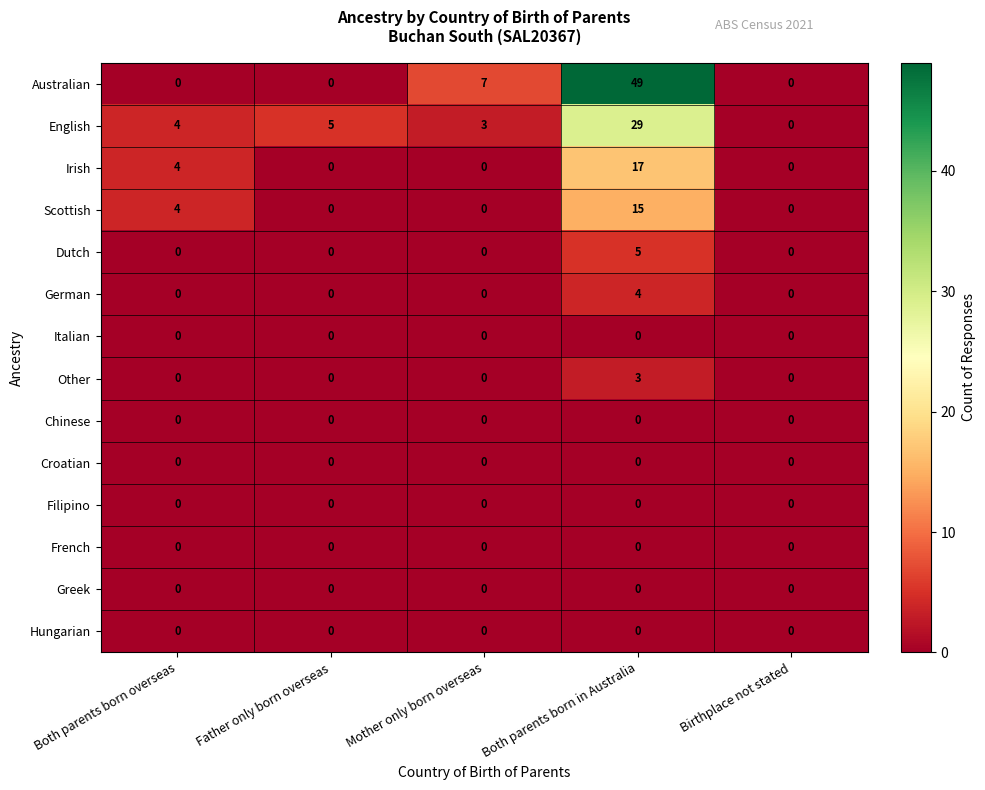

What is the maximum value shown in the chart?

49